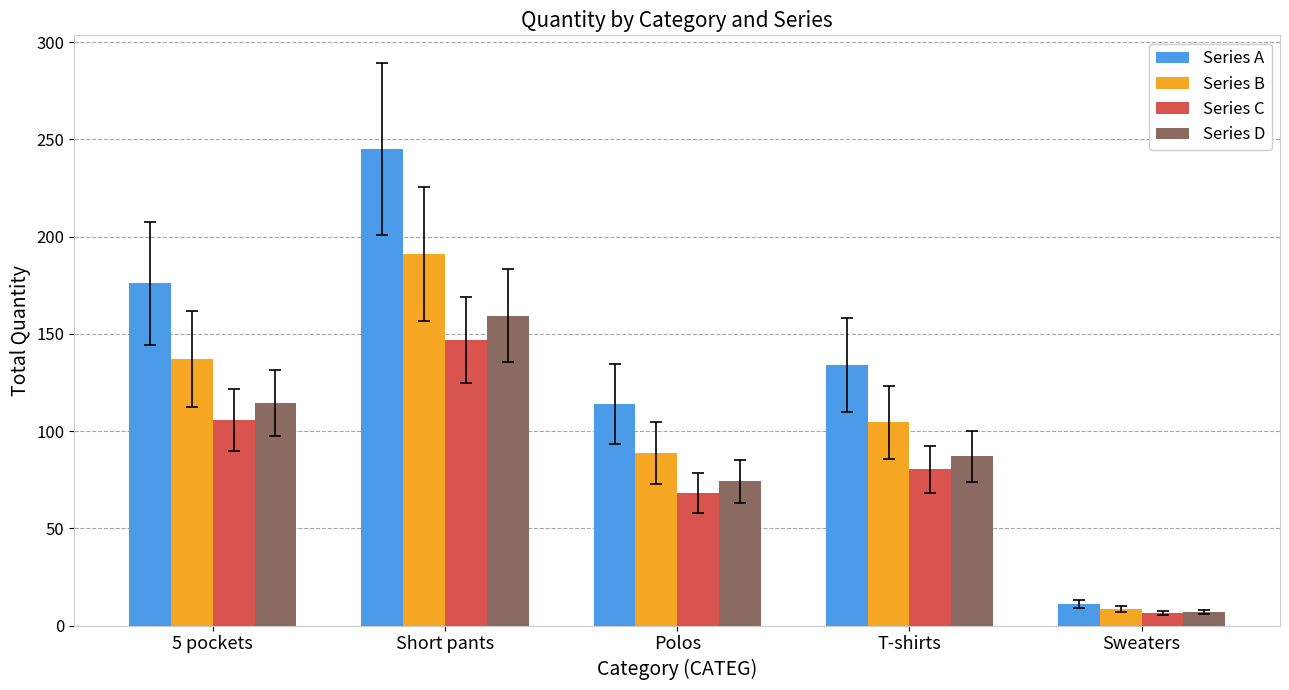

List the labels in order of Series D value, largest first.

Short pants, 5 pockets, T-shirts, Polos, Sweaters